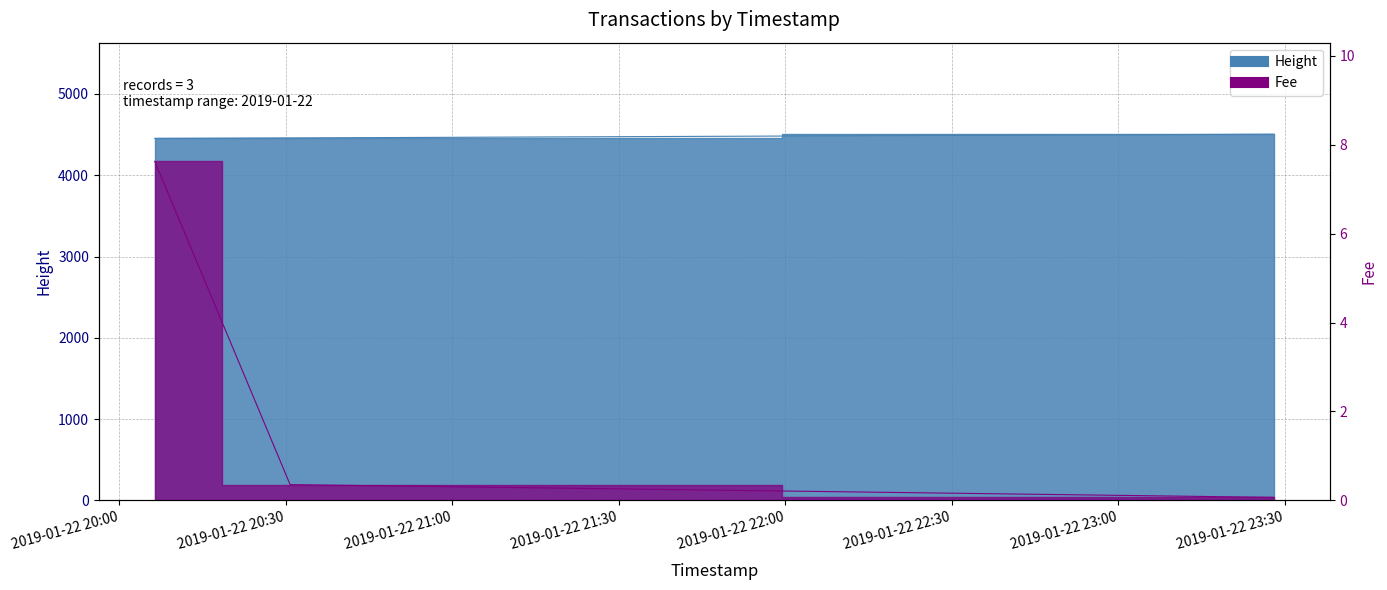

What is the sum of all Fee values?

8.0